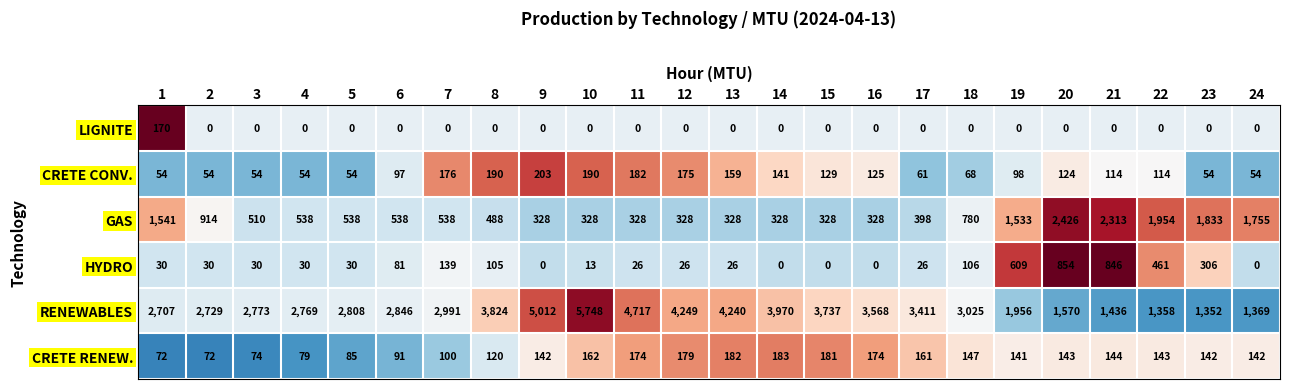

What is the total value across all series at 17?

4057